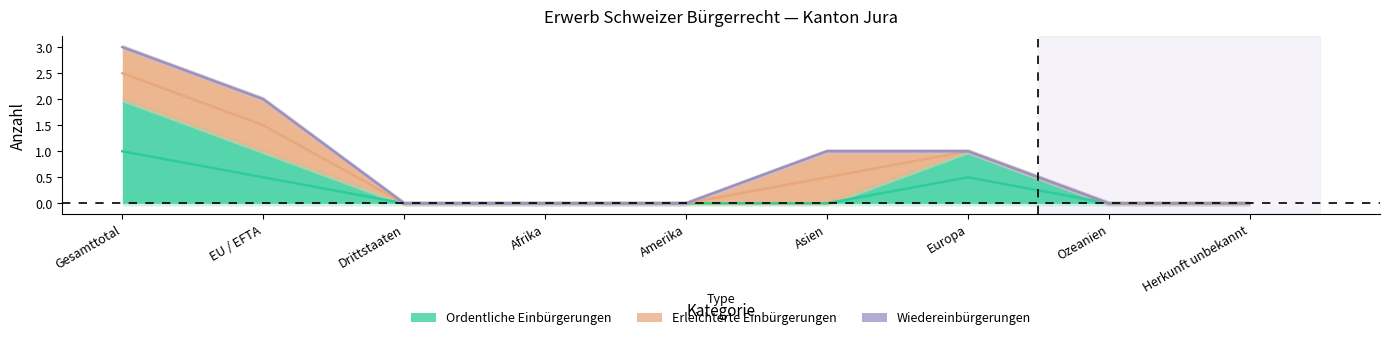

List the series in order of their overall mean, lowest first.

Wiedereinbürgerungen, Erleichterte Einbürgerungen, Ordentliche Einbürgerungen